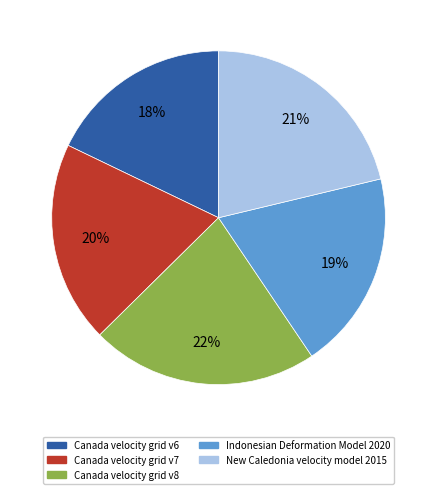

What percentage is the Canada velocity grid v8 slice, to the nearest percent?

22%